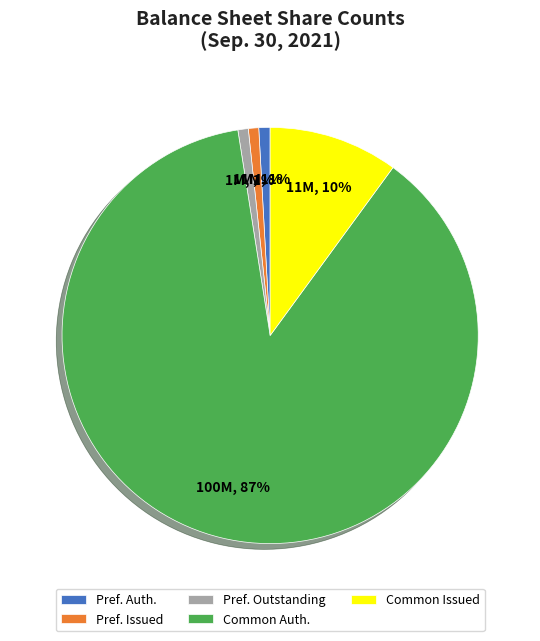

Between Pref. Outstanding and Common Auth., which is larger?

Common Auth.